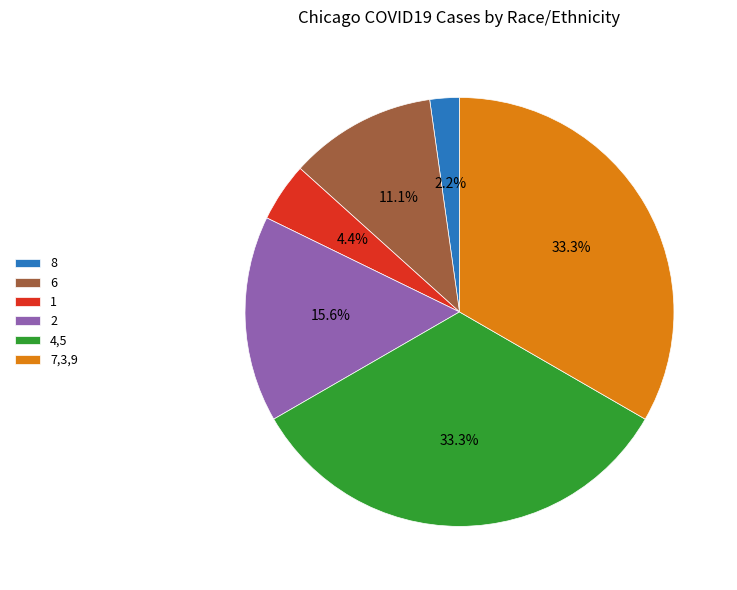

How much of the chart is everything except 7,3,9?

66.7%